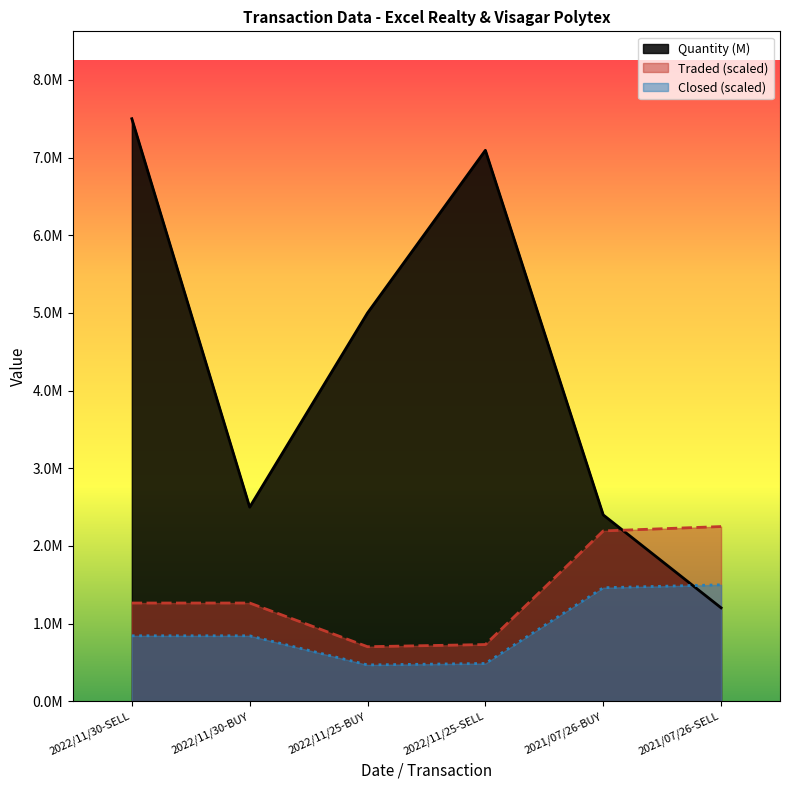

Which series has the widest spread of values?

Quantity (M)